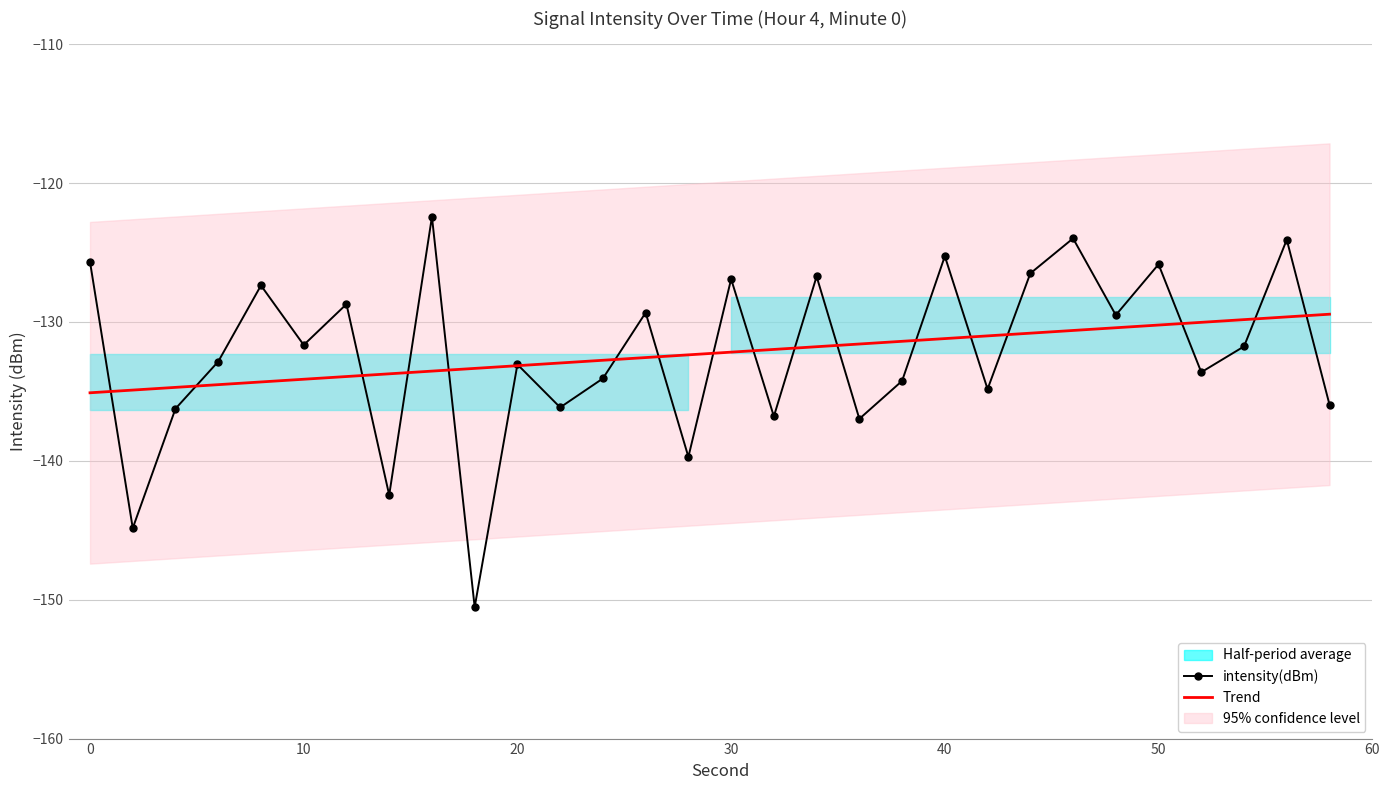

What is the value of the 29th point from the left?

-124.1